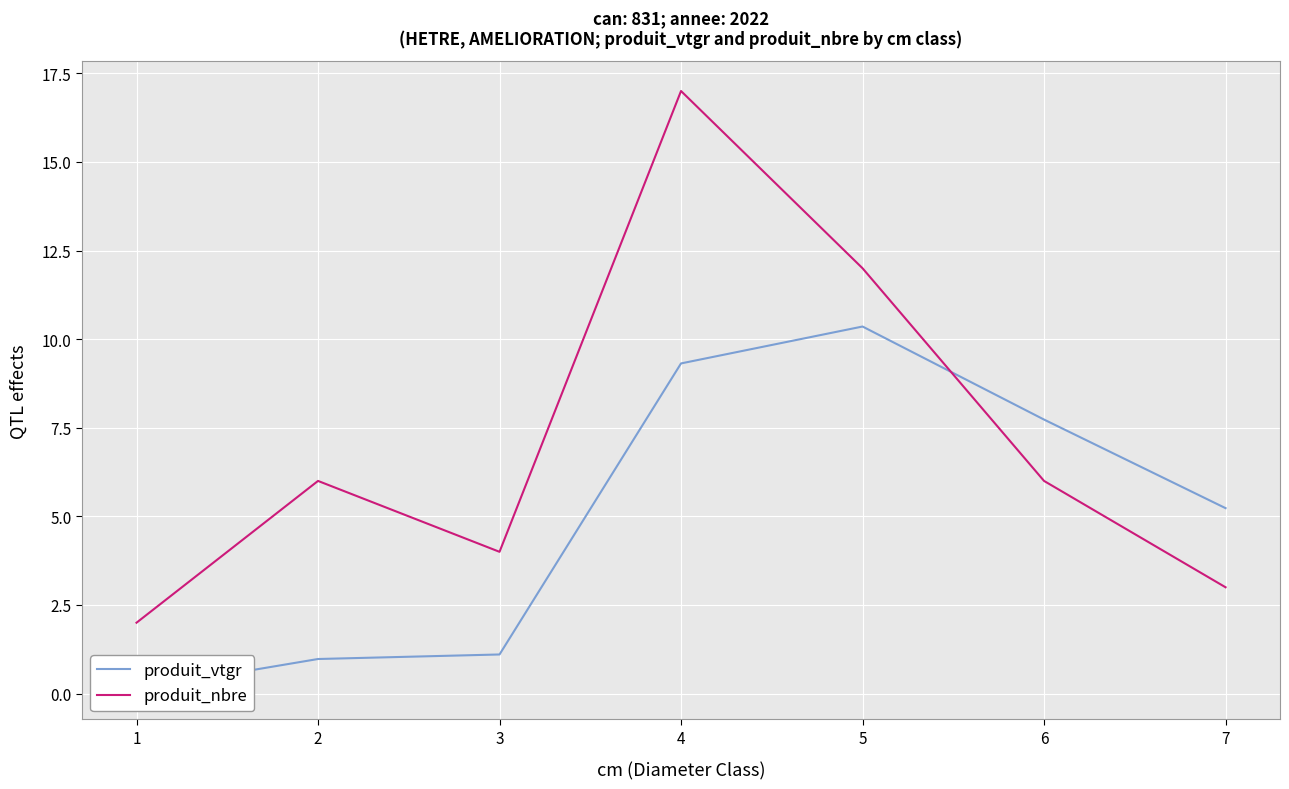

Which series has the largest total across all categories?

produit_nbre